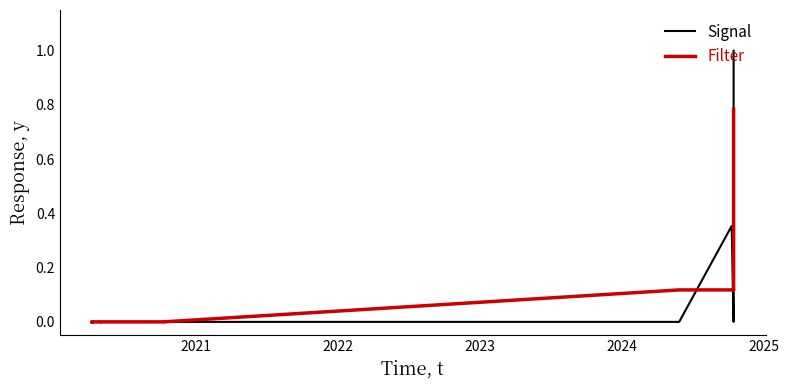

Reading left to right, list all the values displayed in this chart.

Signal: 0.0	0.0	0.0	0.0	0.0	0.0	0.0	0.0	0.0	0.0	0.4	0.0	0.0	0.4	1.0
Filter: 0.0	0.0	0.0	0.0	0.0	0.0	0.0	0.0	0.0	0.1	0.1	0.1	0.1	0.5	0.8